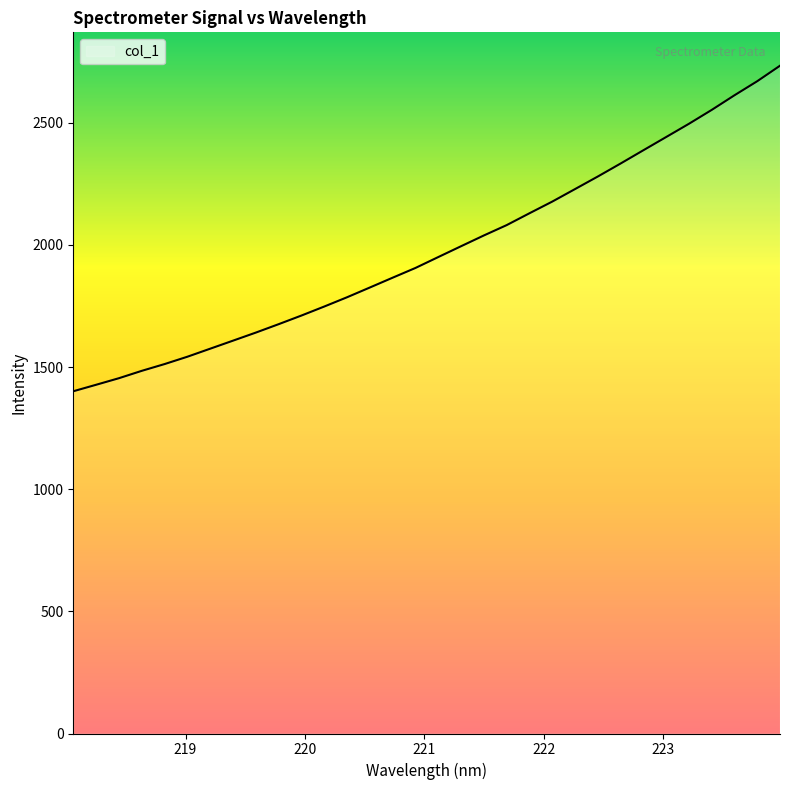

What is the minimum value shown in the chart?

1400.7